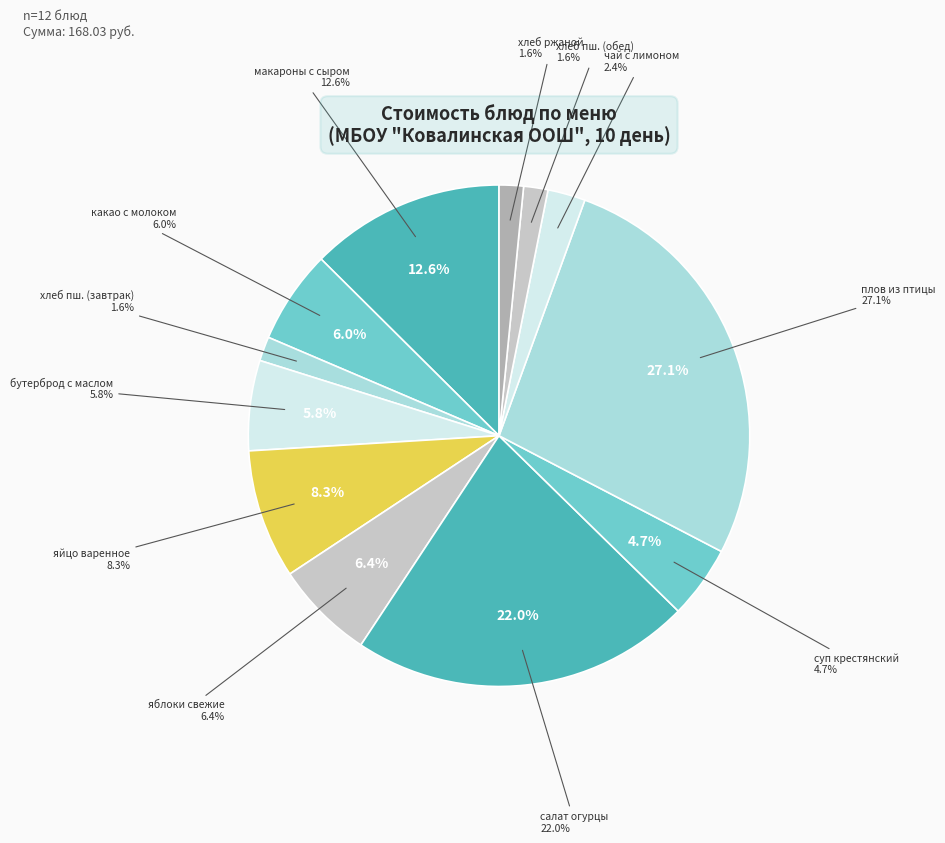

What is the total percentage of чай с лимоном and хлеб пшеничный (обед)?

4.0%